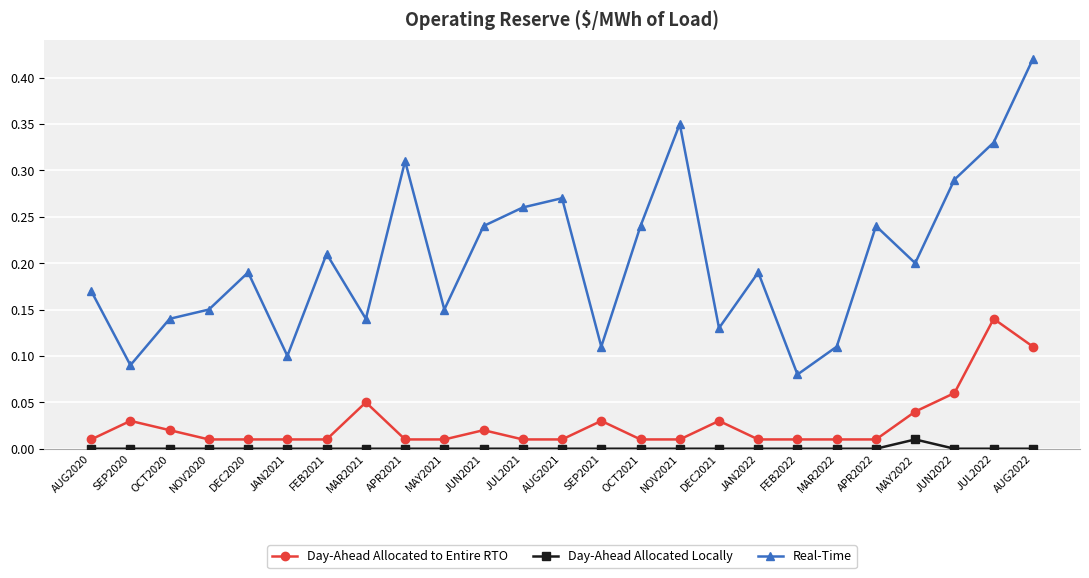

What is the label of the 25th point from the right?

AUG2020